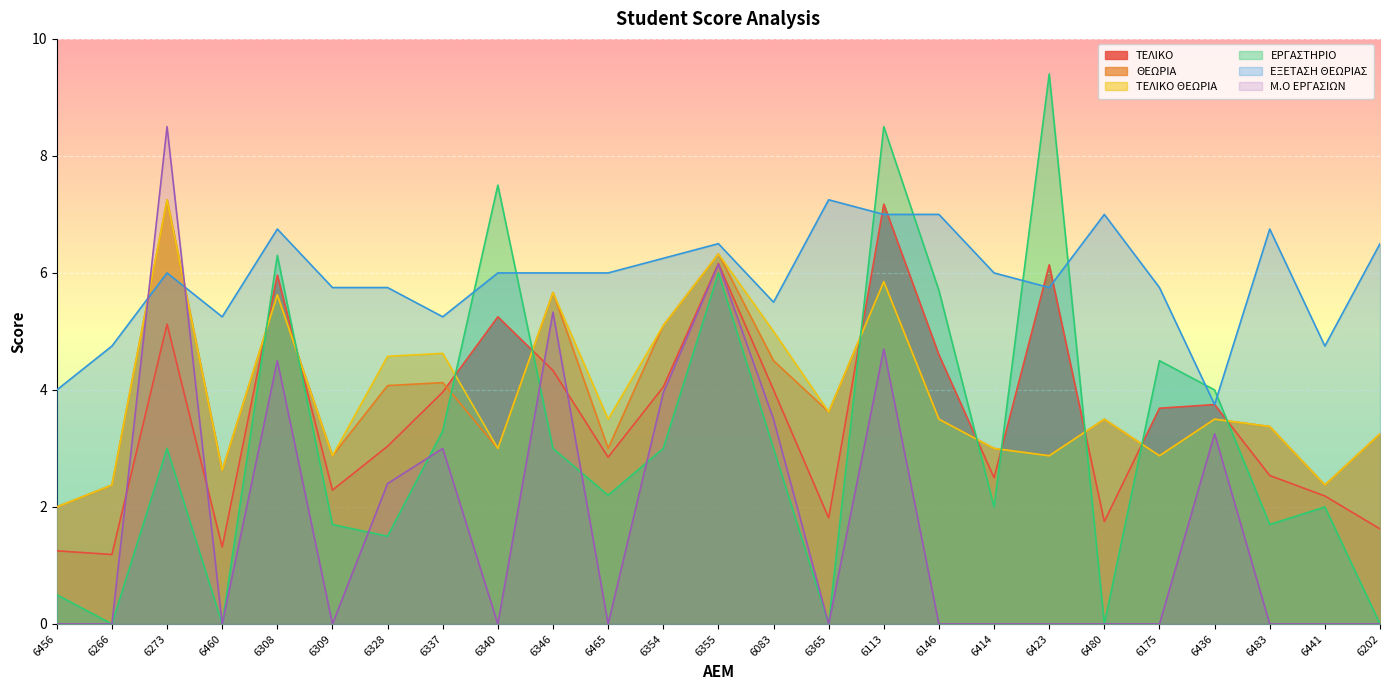

How many lines are shown in the chart?

6